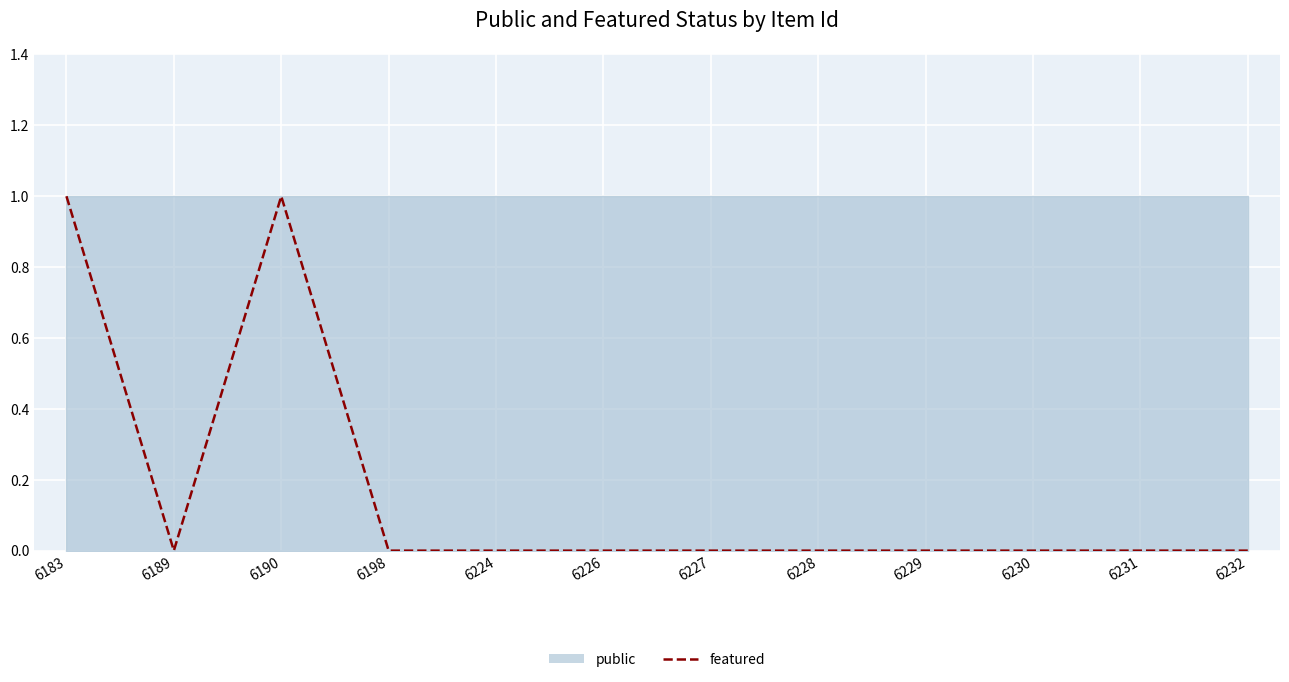

What is the greatest value displayed?

1